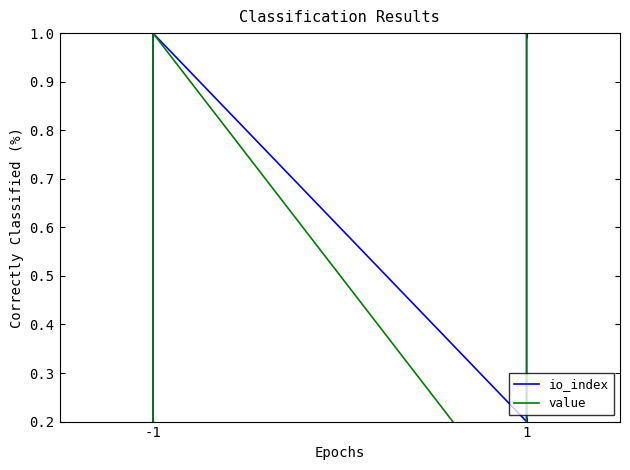

At which category does the chart reach its minimum across all series?

-1